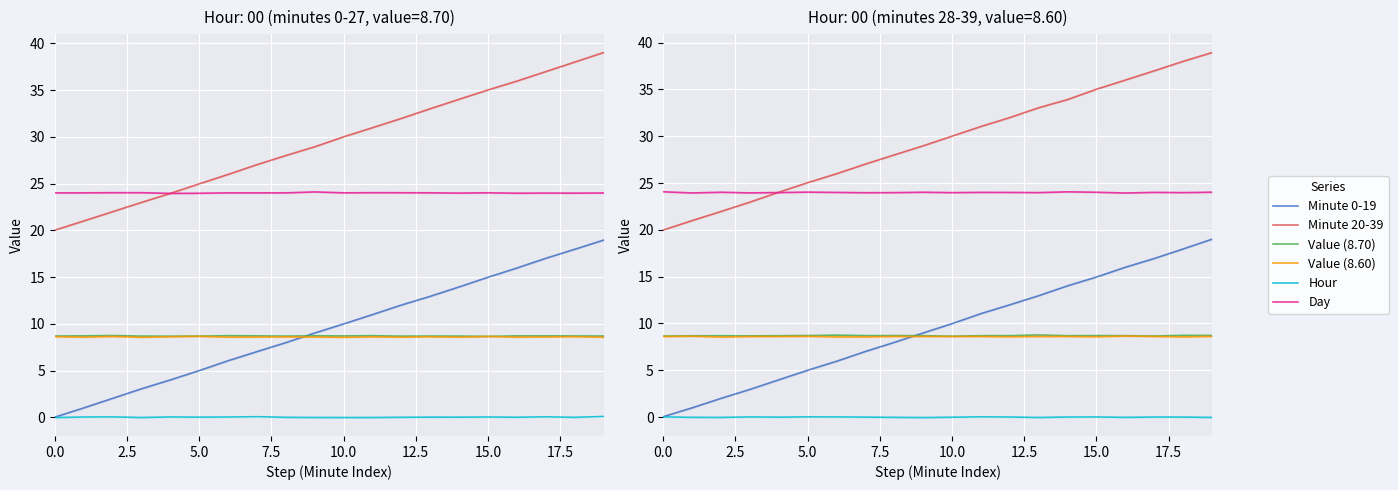

Reading left to right, what are all the values shown in this chart?

Minute 0-19: 0.0	1.0	2.0	3.0	4.0	5.0	6.0	7.0	8.0	9.0	10.0	11.1	12.0	13.0	14.0	15.0	16.0	16.9	18.0	19.0
Minute 20-39: 20.0	21.0	22.0	23.0	24.0	25.0	26.0	27.0	28.0	29.0	30.0	31.0	32.0	33.0	33.9	35.0	36.0	37.0	38.0	38.9
Value (8.70): 8.7	8.7	8.7	8.7	8.7	8.7	8.8	8.7	8.7	8.7	8.6	8.7	8.7	8.8	8.7	8.7	8.7	8.7	8.7	8.7
Value (8.60): 8.6	8.6	8.6	8.6	8.6	8.6	8.6	8.6	8.6	8.6	8.6	8.6	8.6	8.6	8.6	8.6	8.7	8.6	8.6	8.6
Hour: 0.0	-0.0	-0.0	0.0	-0.0	0.0	0.0	-0.0	-0.0	-0.0	-0.0	0.0	0.0	-0.0	0.0	0.0	-0.0	0.0	0.0	-0.0
Day: 24.1	23.9	24.0	24.0	24.0	24.0	24.0	24.0	24.0	24.0	24.0	24.0	24.0	24.0	24.1	24.0	23.9	24.0	24.0	24.0